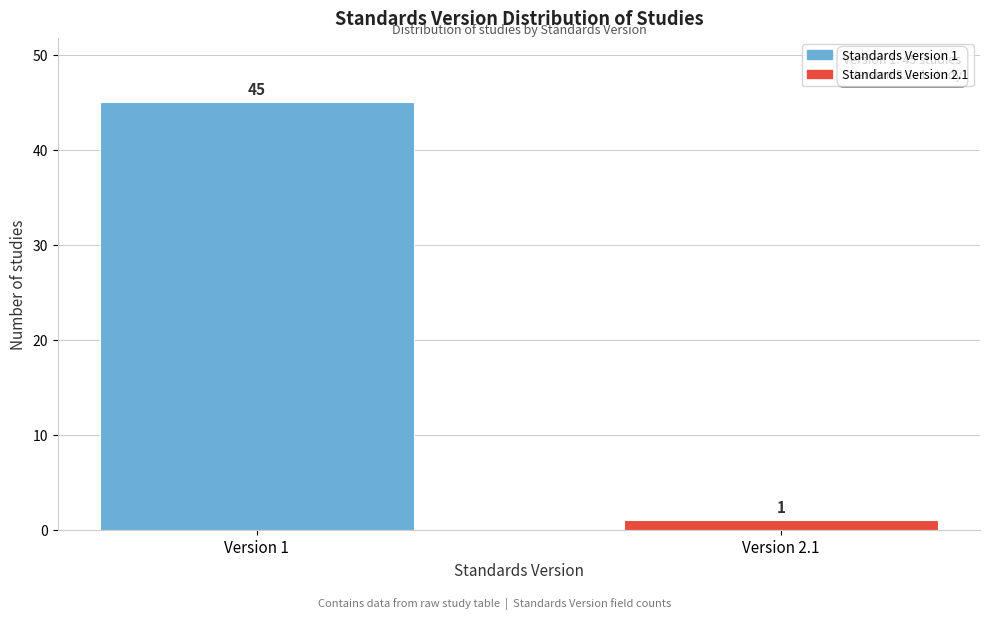

Reading left to right, list all the values displayed in this chart.

Version 1=45	Version 2.1=1